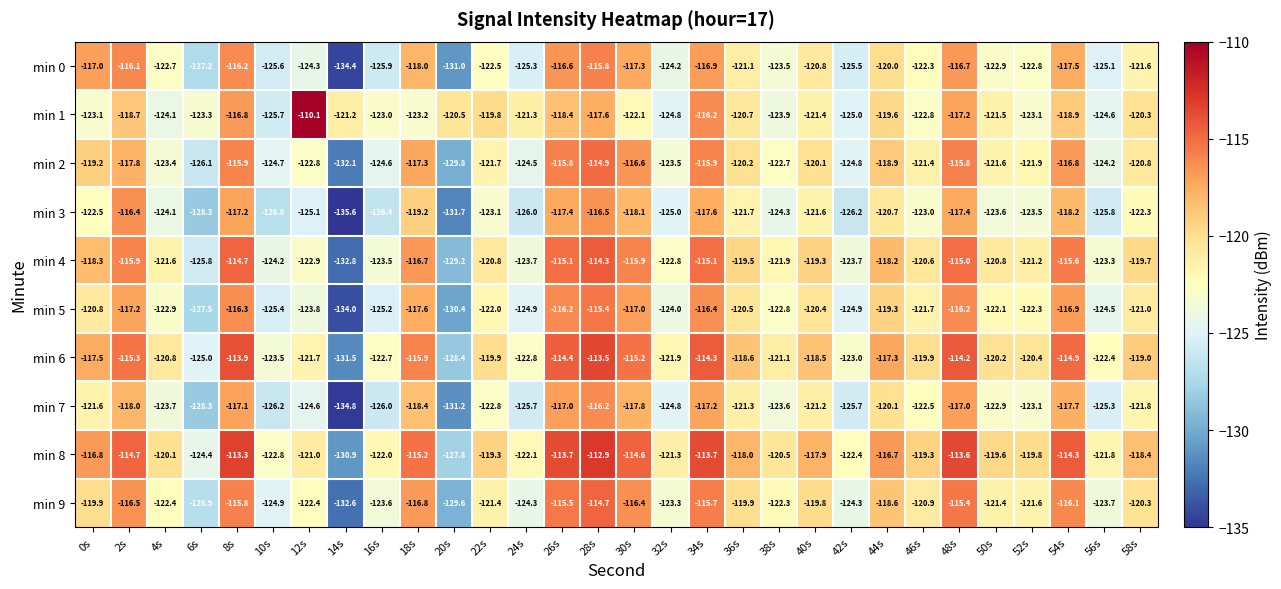

Count the number of data series in this chart.

10